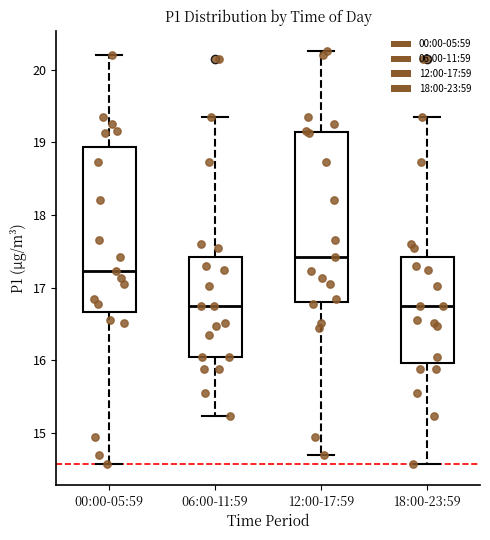

Where does the lower whisker of the box for 12:00-17:59 end on the y-axis? The values are not printed on the chart, so give them approximately, as read against the axis.

14.7